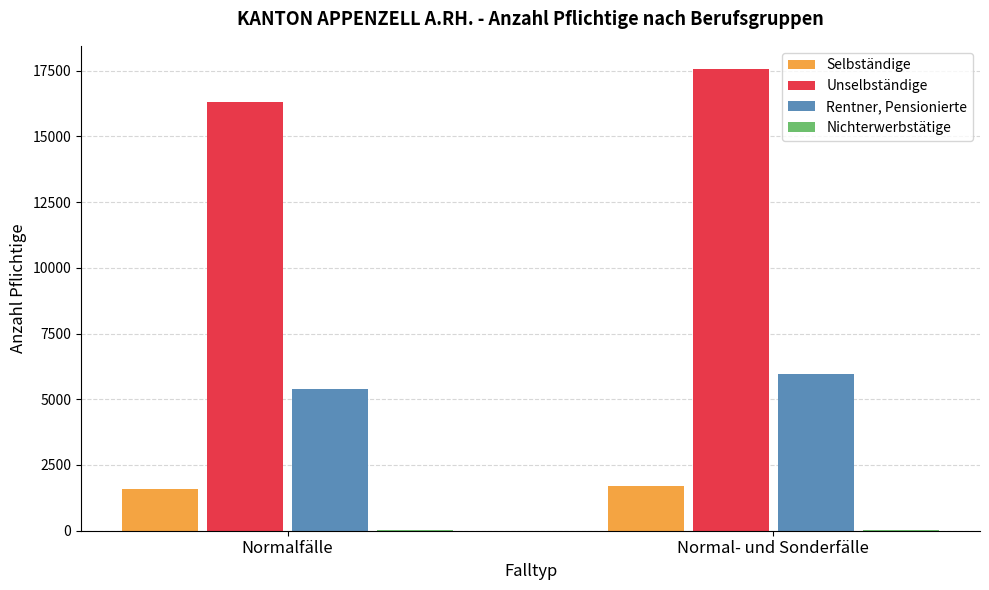

What is the maximum value shown in the chart?

17566